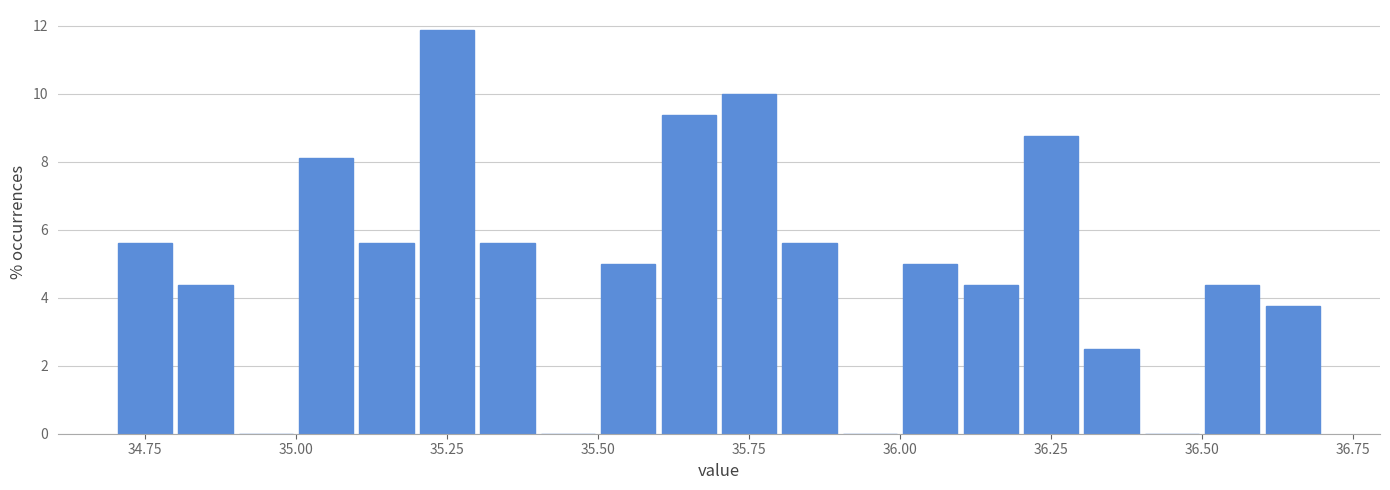

Around what value on the x-axis is the tallest bar? Give the approximate position of its centre, as read against the axis.

35.25